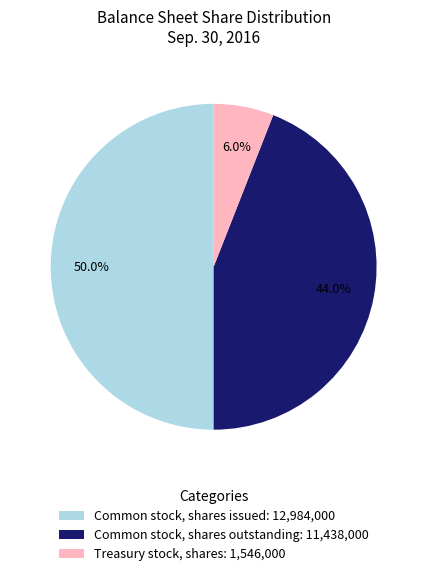

Does Common stock, shares outstanding: 11,438,000 represent more than half of the total?

No